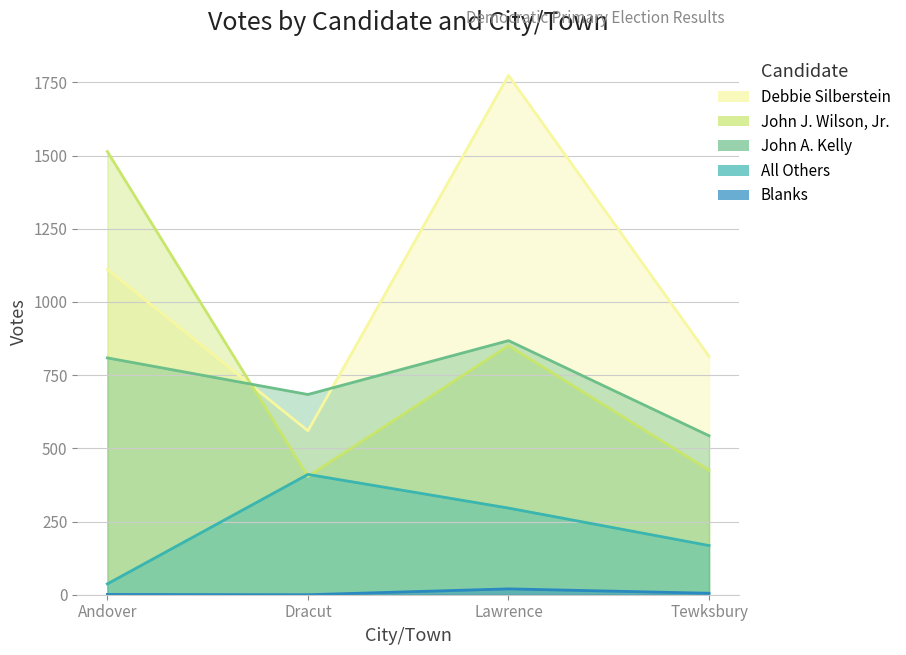

What is the difference between the second highest and minimum values in the John J. Wilson, Jr. series?

447